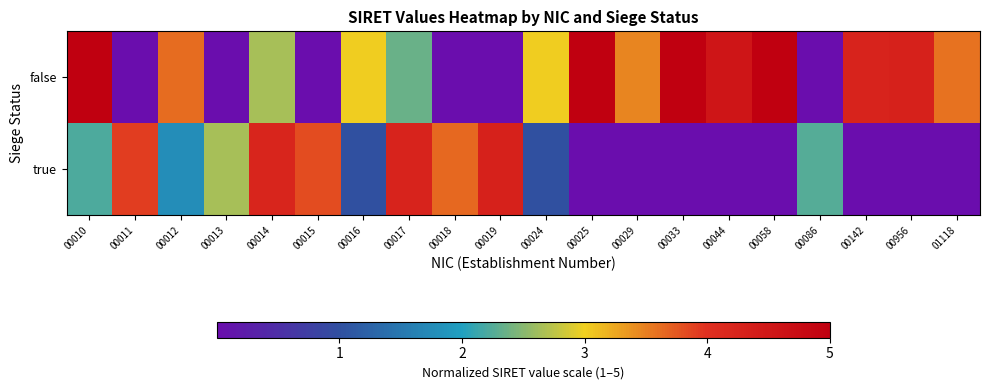

What is the greatest value displayed?

5.0